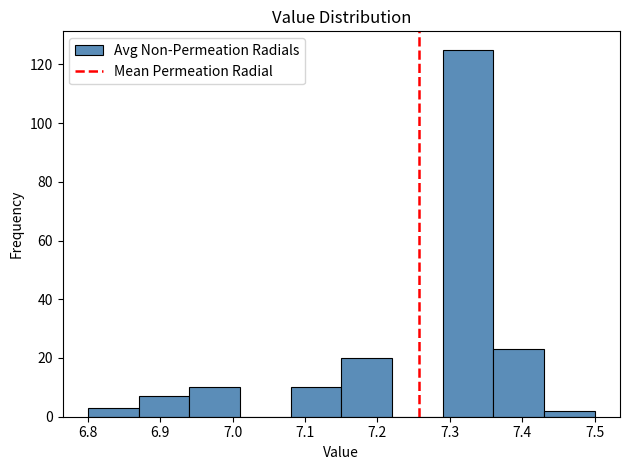

Reading left to right, list every bar in this chart as the range it spans on the x-axis followed by its height. The values are not printed on the chart, so give them approximately, as read against the axis.

6.80 to 6.87: 4
6.87 to 6.94: 8
6.94 to 7.01: 10
7.01 to 7.08: 0
7.08 to 7.15: 10
7.15 to 7.22: 20
7.22 to 7.29: 0
7.29 to 7.36: 126
7.36 to 7.43: 24
7.43 to 7.50: 2